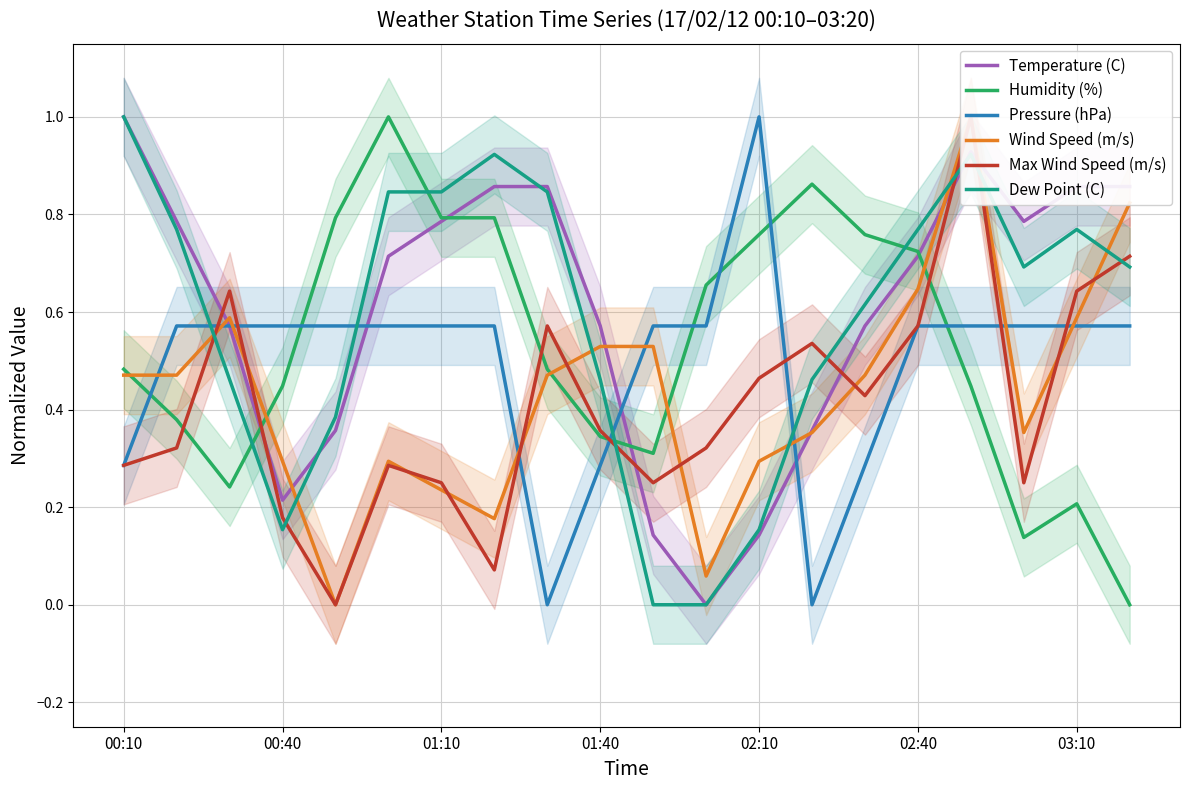

What is the difference between the maximum and second lowest values in the Wind Speed (m/s) series?

0.9